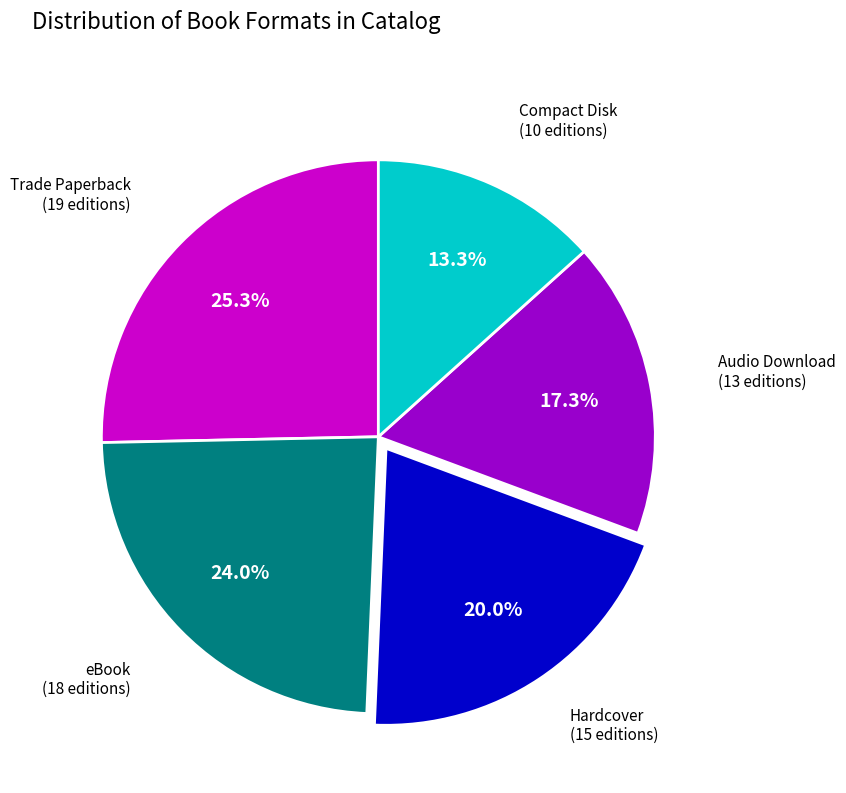

How many segments does this pie chart have?

5